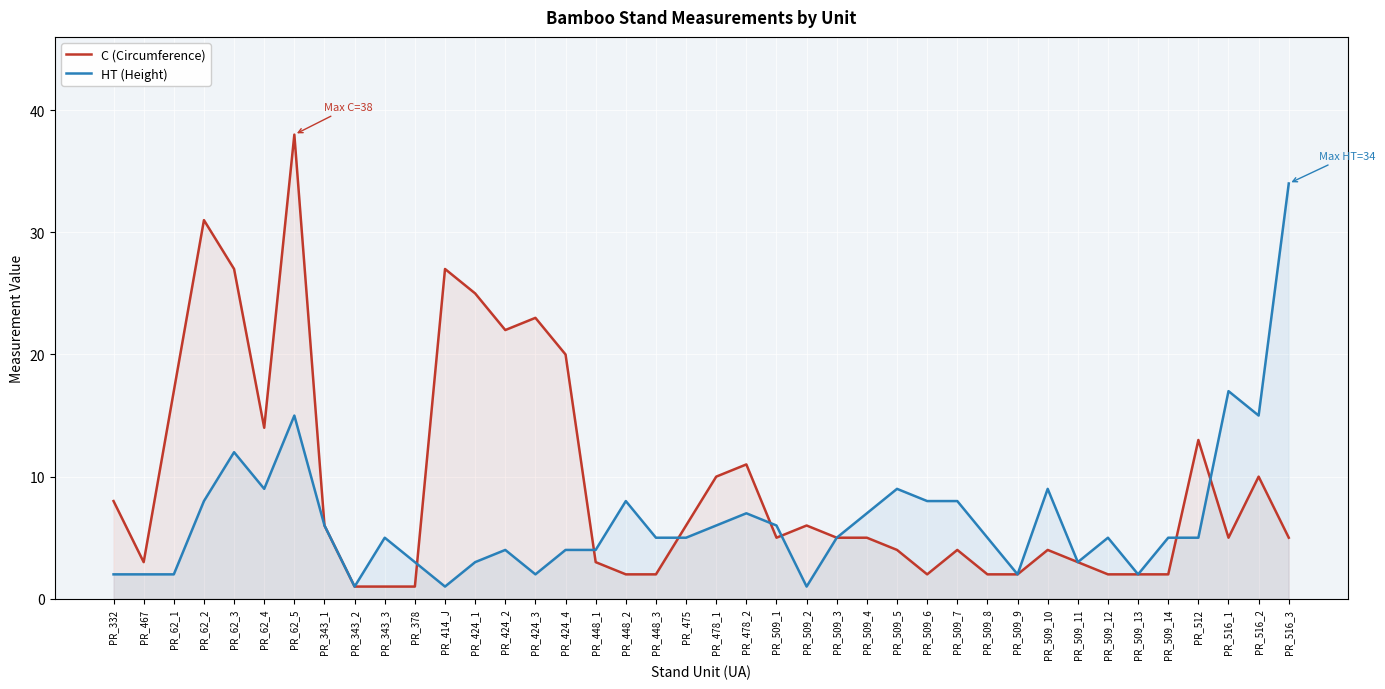

How many categories are shown in the chart?

40